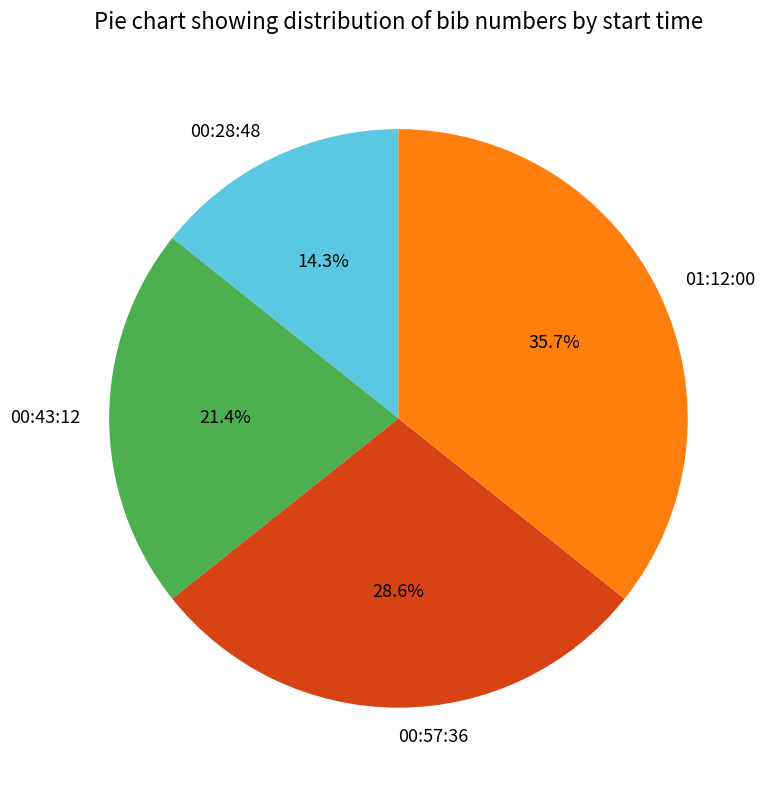

Does any single category account for the majority?

No